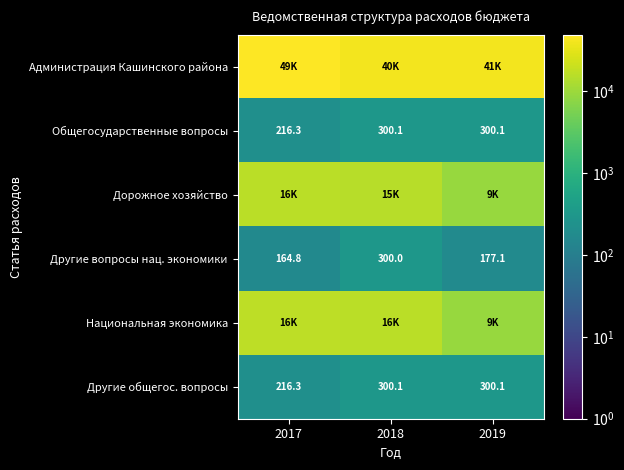

At which category is the sum across all series the highest?

2017